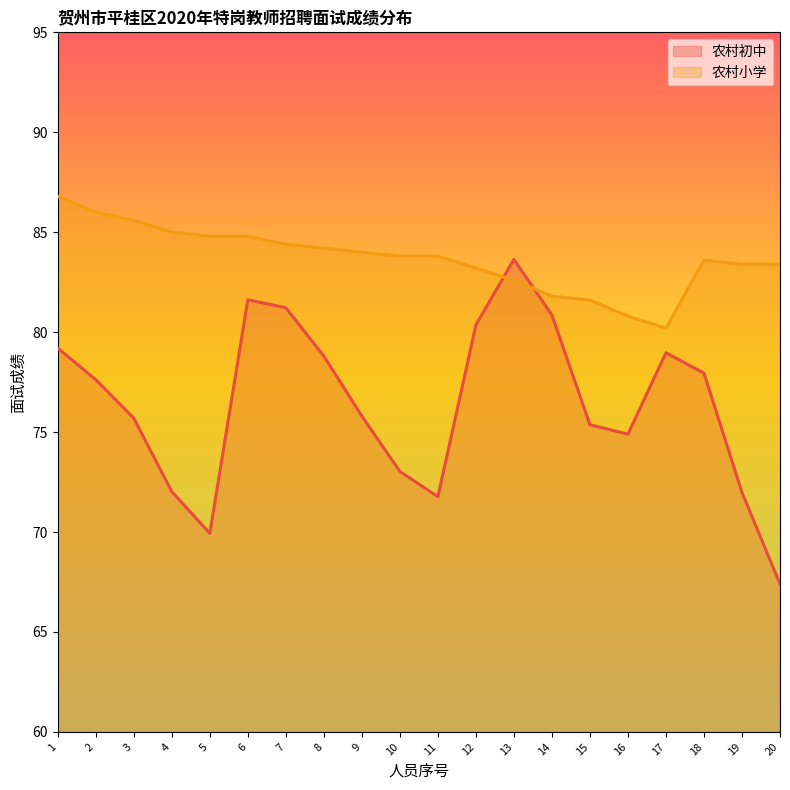

What is the difference between the maximum and second lowest values?

6.0